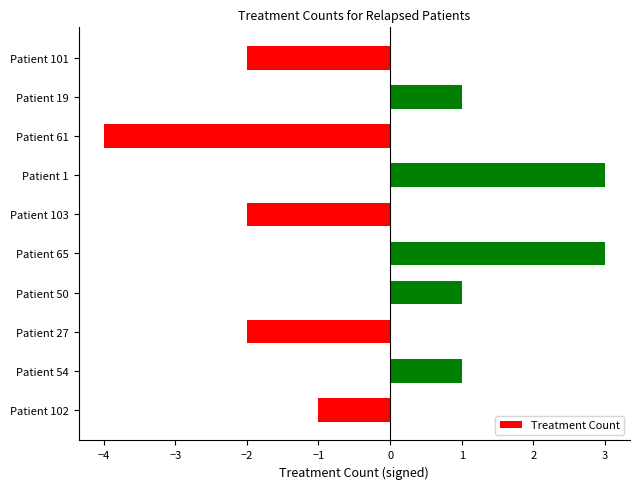

What is the difference between the second highest and second lowest values?

5